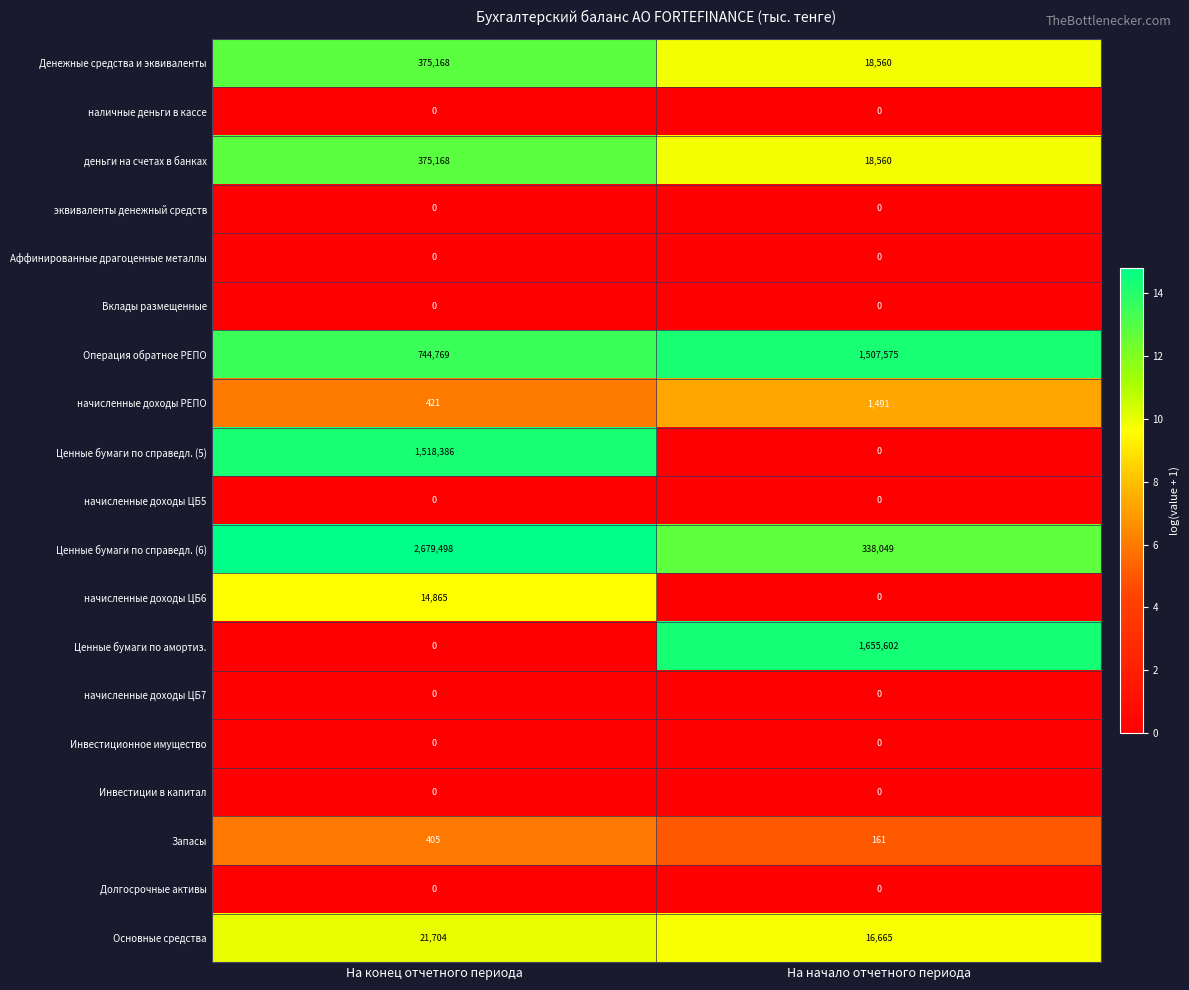

How many data points does each series have?

2